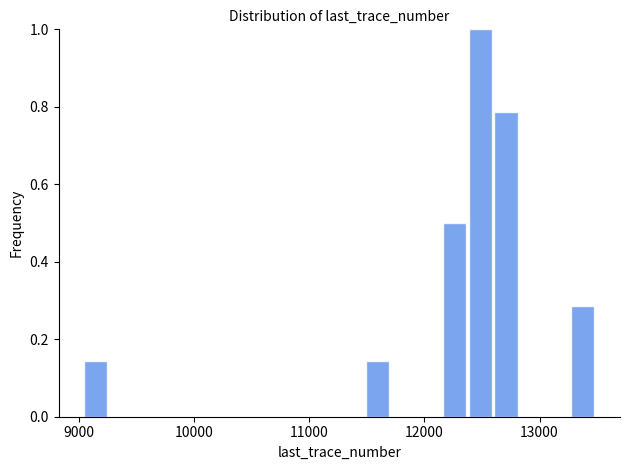

Read against the x-axis, roughly where is the centre of the tallest bar?

12500